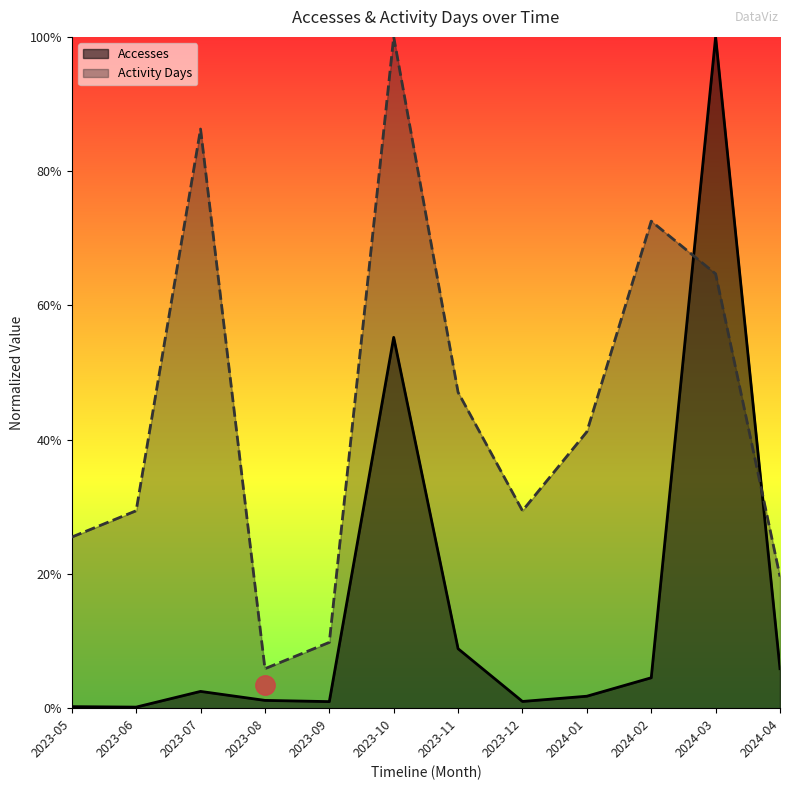

At which category is the sum across all series the highest?

2024-03